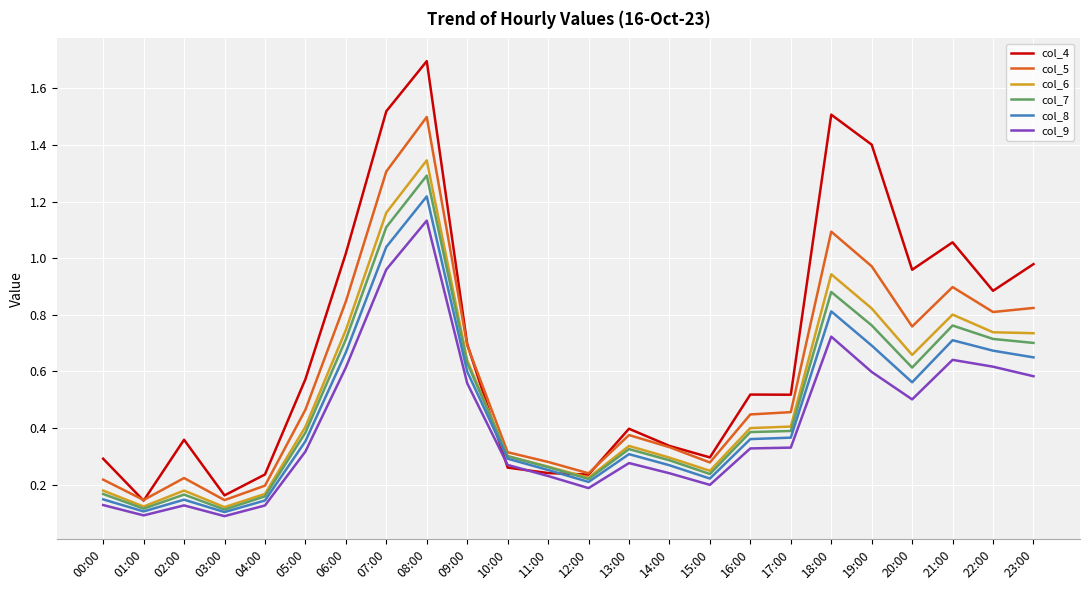

At which category is the sum across all series the highest?

08:00